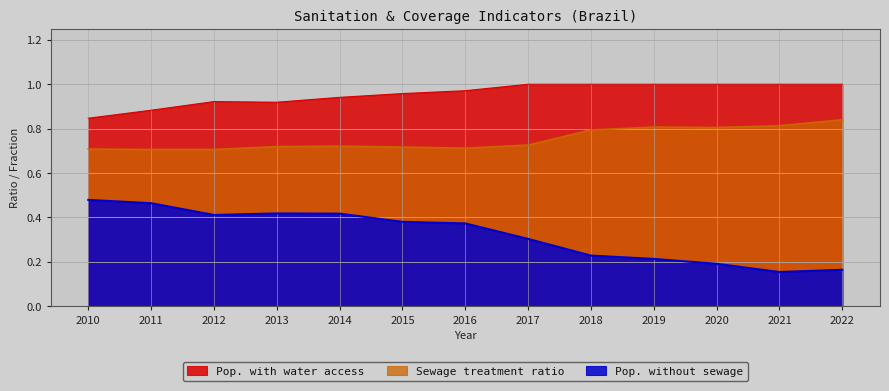

Which series has the largest total across all categories?

Pop. with water access